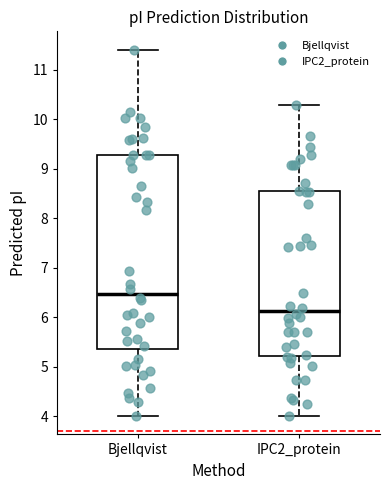

Reading left to right, transcribe this box plot: for each box, give where its median line is, the range the box spans, and where its two whiskers end, as read against the y-axis. The values are not printed on the chart, so give them approximately, as read against the axis.

Bjellqvist: median 6.5, box 5.3 to 9.3, whiskers 4.0 to 11.4
IPC2_protein: median 6.1, box 5.2 to 8.5, whiskers 4.0 to 10.3